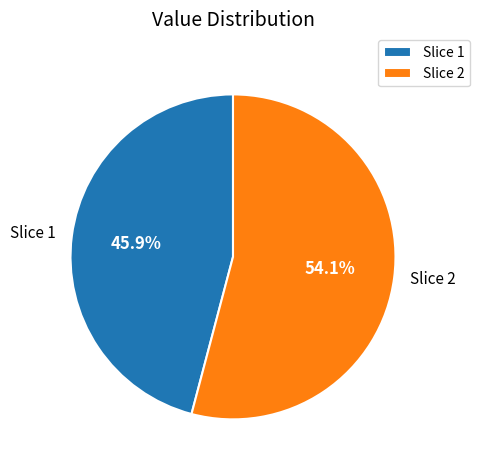

Approximately how many times larger is the value at Slice 2 compared to Slice 1?

1.2